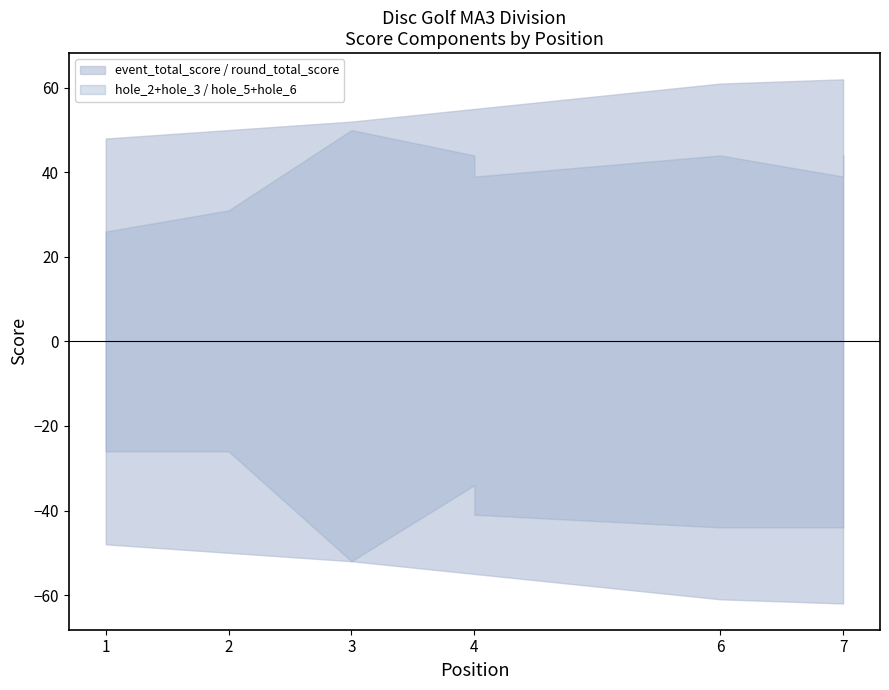

Is it true that hole_6 equals 7 at 4?

False